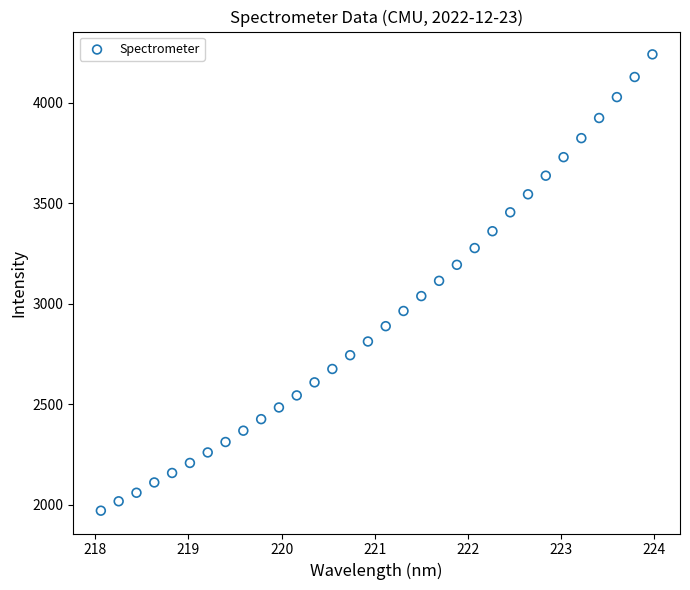

What is the range of X values (max minus min)?

5.9